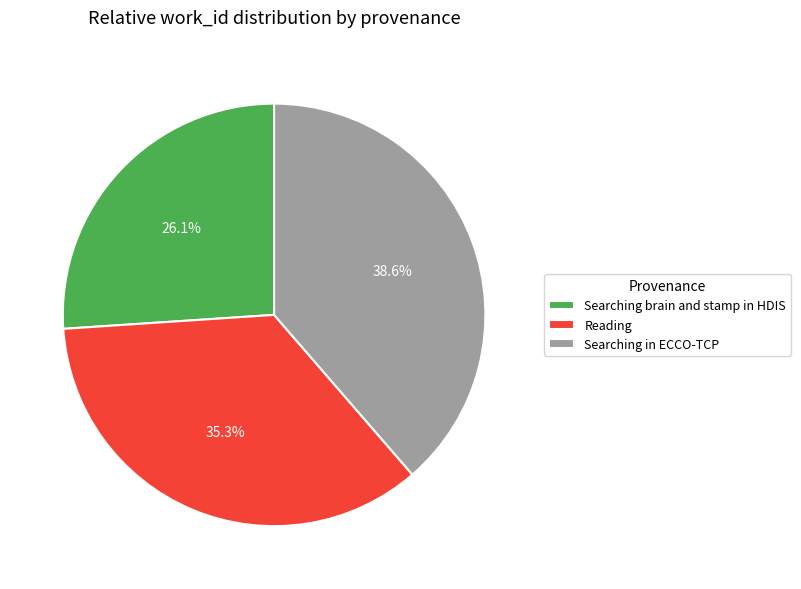

Is it true that Reading is 35% of the pie?

True